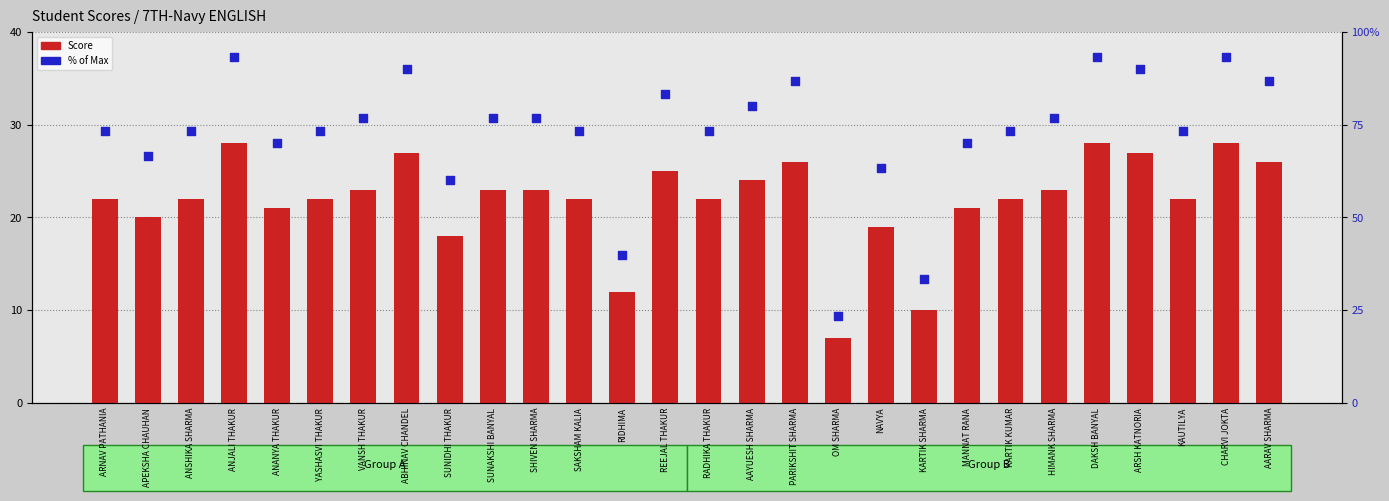

Which series reaches the minimum Y coordinate?

Score